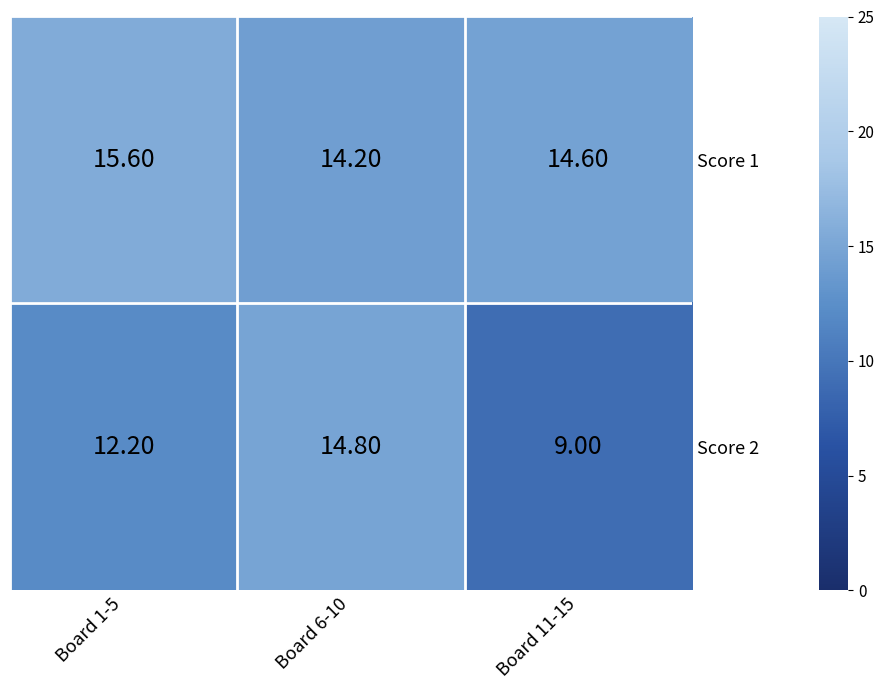

Which series changed the most between Board 1-5 and Board 11-15?

Score 2